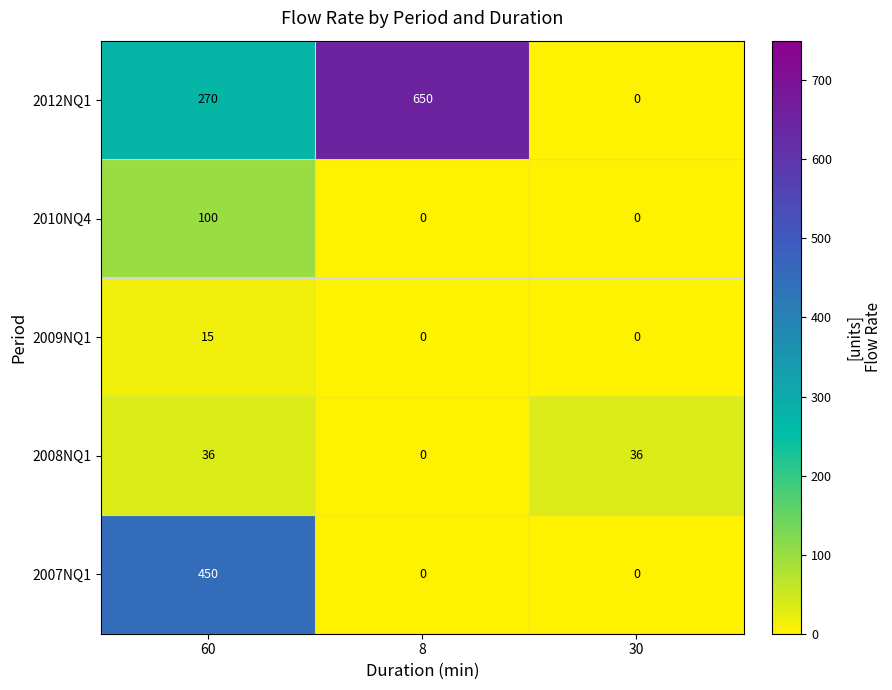

How many distinct data groups are displayed?

5